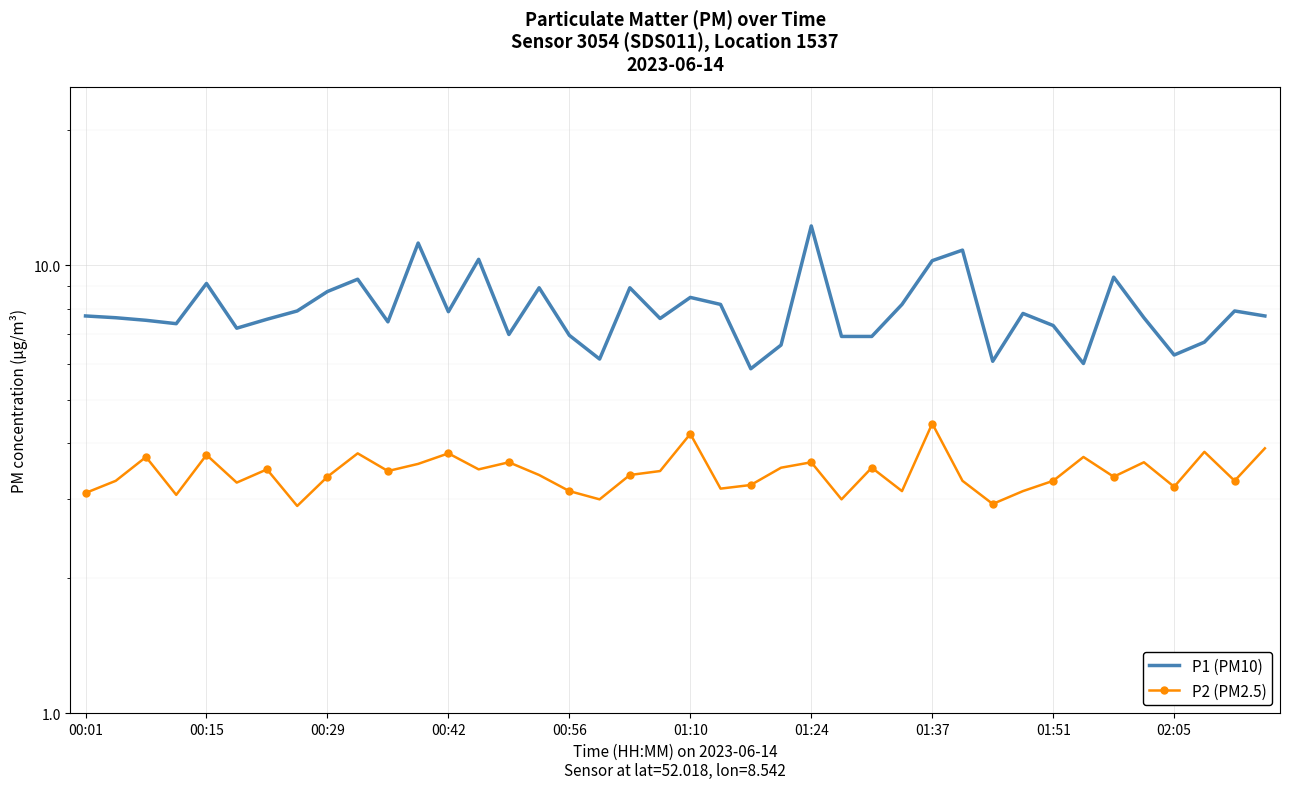

What is the difference between the second highest and second lowest values in the P2 (PM2.5) series?

1.3